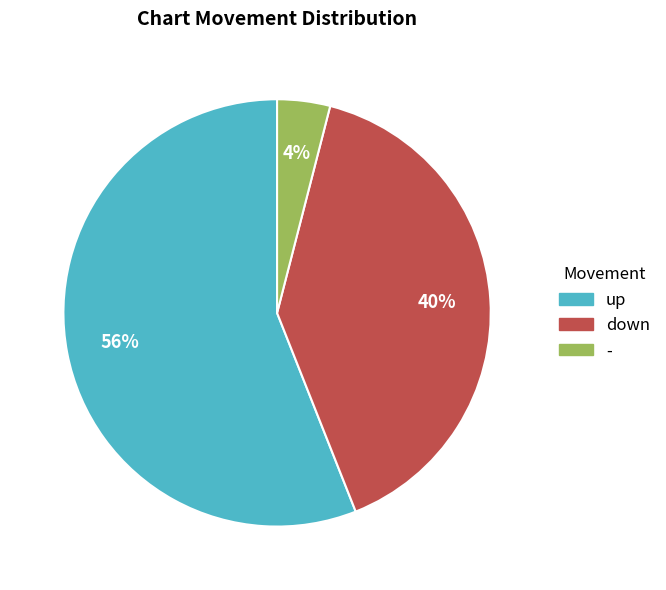

Approximately how many times larger is the value at down compared to up?

0.7